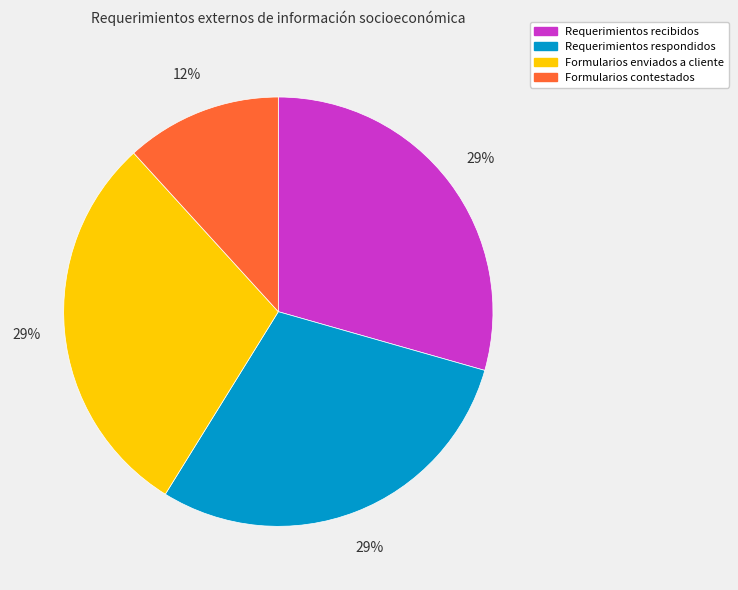

Which category has the smallest portion of the pie?

Formularios contestados